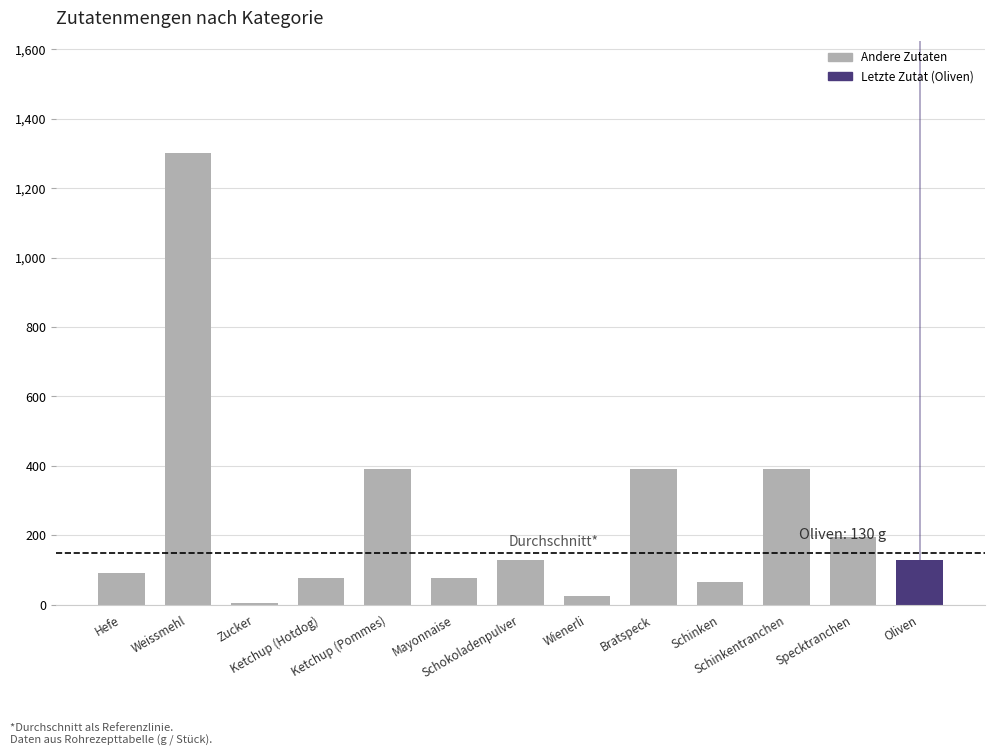

What is the greatest value displayed?

1300.0